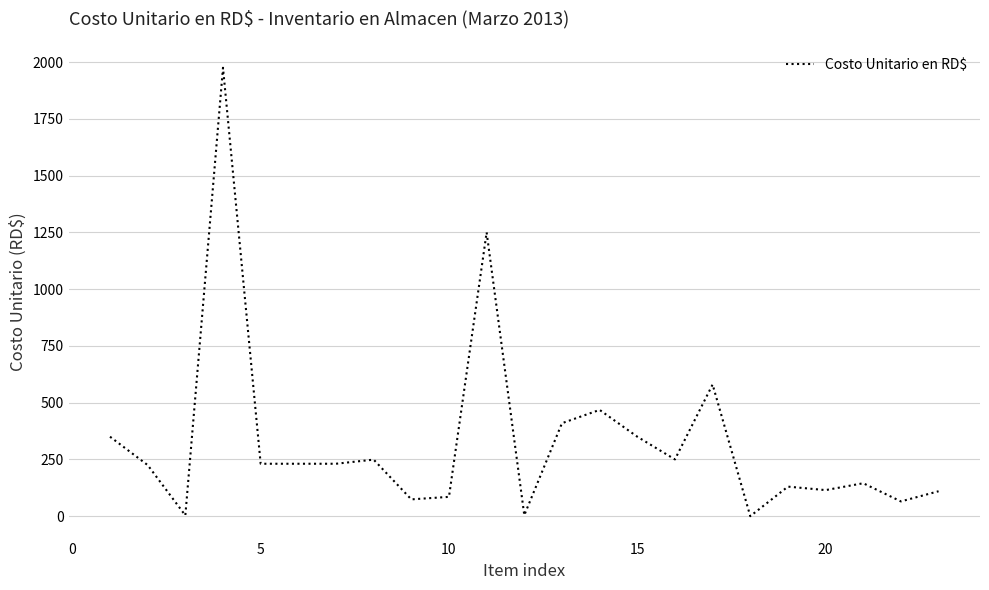

What is the difference between the maximum and minimum values?

1975.0